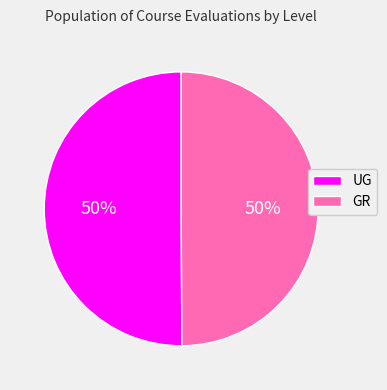

What percentage is the UG slice, to the nearest percent?

50%